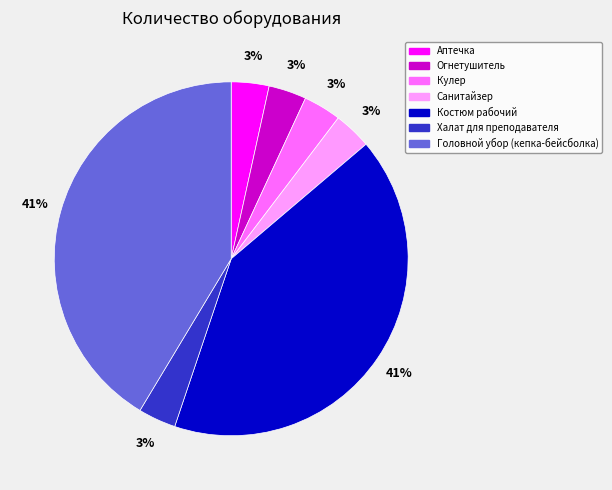

To the nearest percent, what is the combined percentage of Костюм рабочий and Огнетушитель?

45%